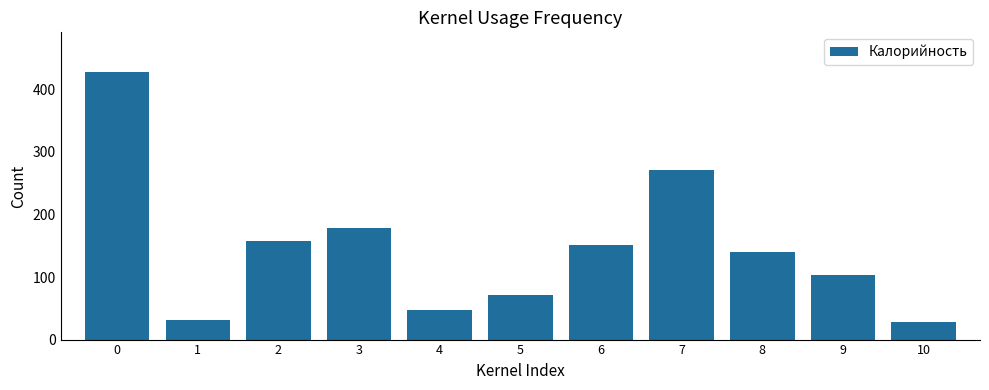

Reading left to right, transcribe all the data shown in this chart.

0=427.0	1=30.9	2=157.0	3=178.0	4=46.8	5=71.2	6=151.8	7=271.0	8=140.6	9=102.5	10=28.8